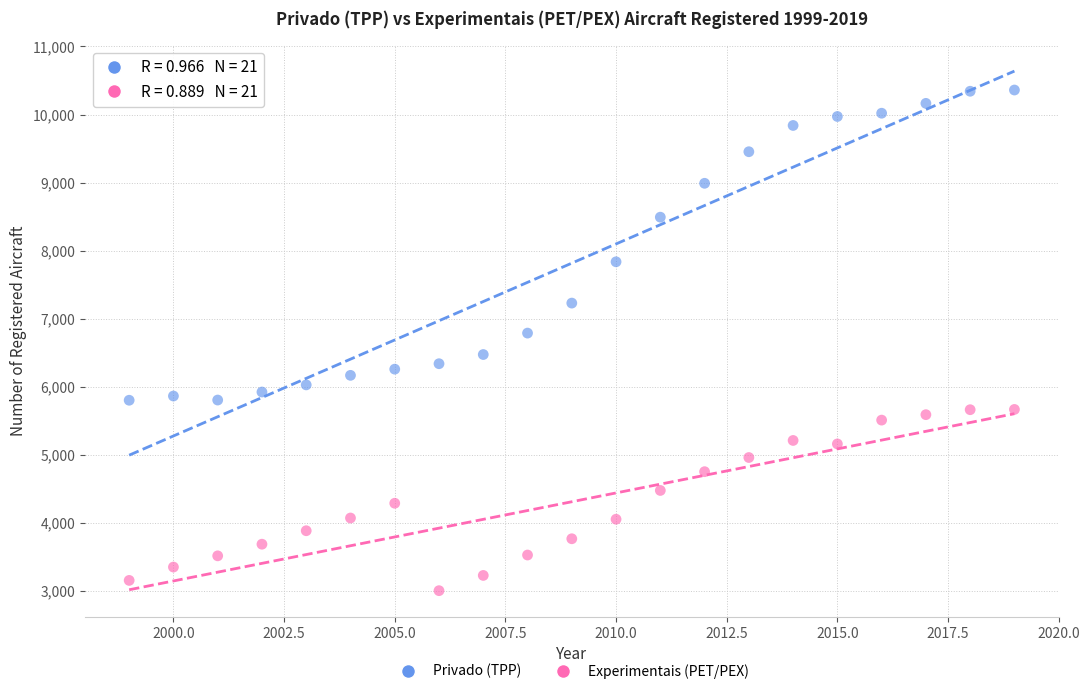

Which series has the widest spread of Y values?

Privado (TPP)